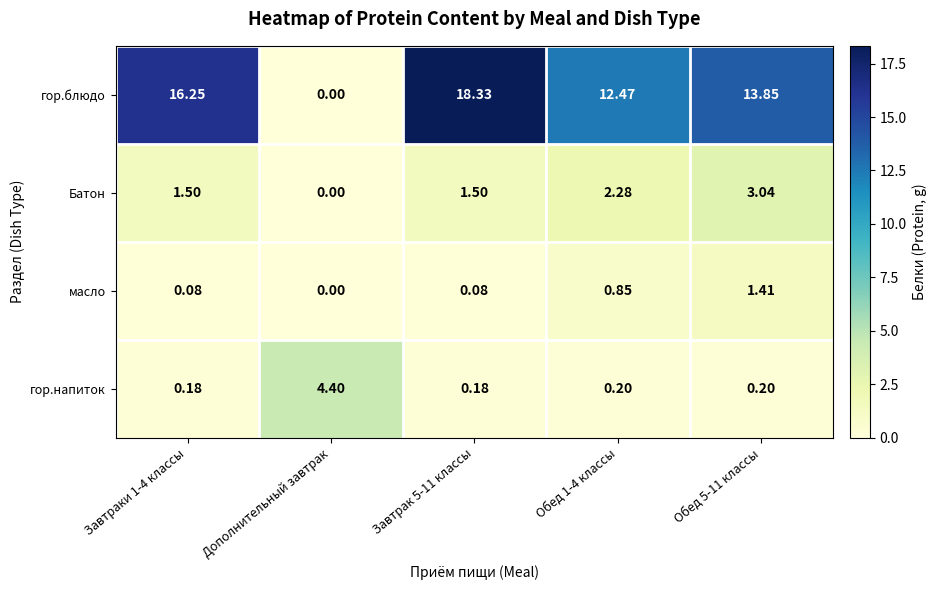

Which series has the largest total across all categories?

гор.блюдо